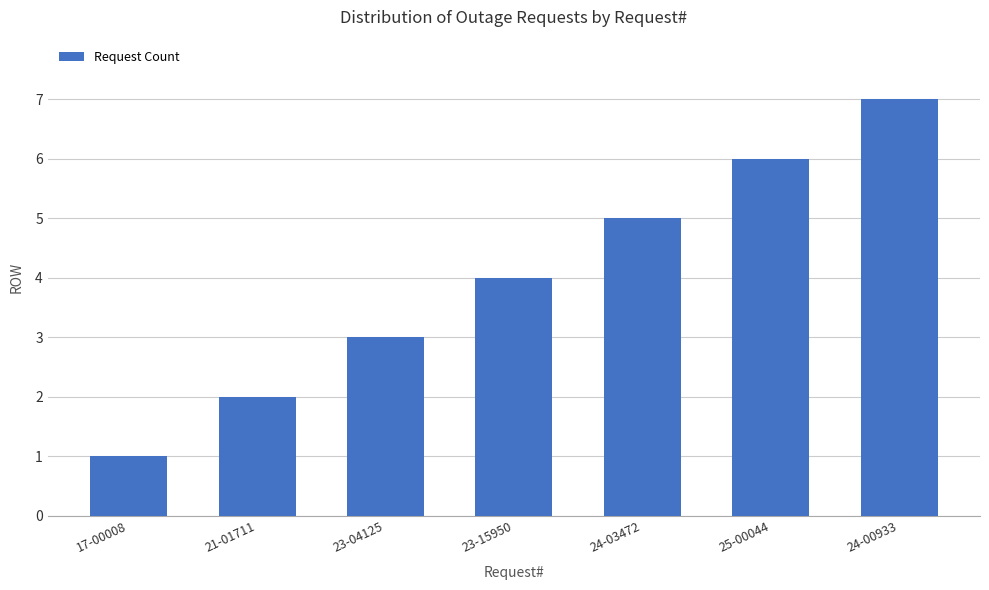

Reading right to left, list all the values displayed in this chart.

24-00933=7	25-00044=6	24-03472=5	23-15950=4	23-04125=3	21-01711=2	17-00008=1